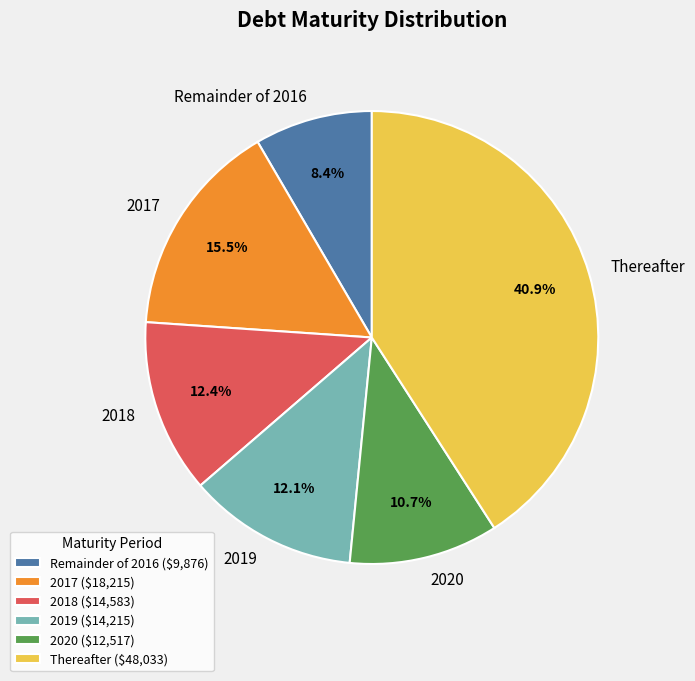

Between 2020 and Remainder of 2016, which is larger?

2020